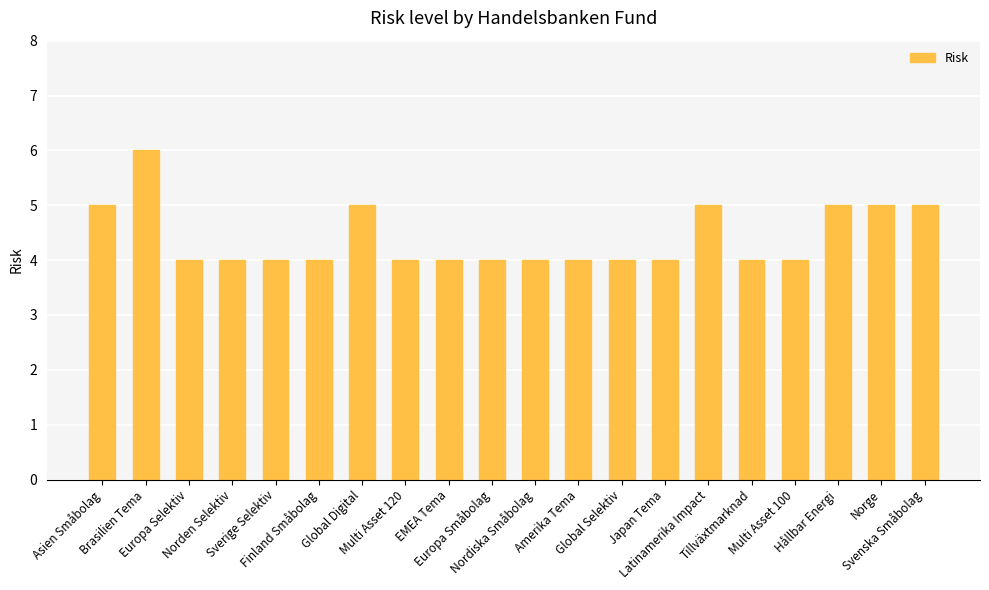

Approximately how many times larger is the value at Norden Selektiv compared to Asien Småbolag?

0.8